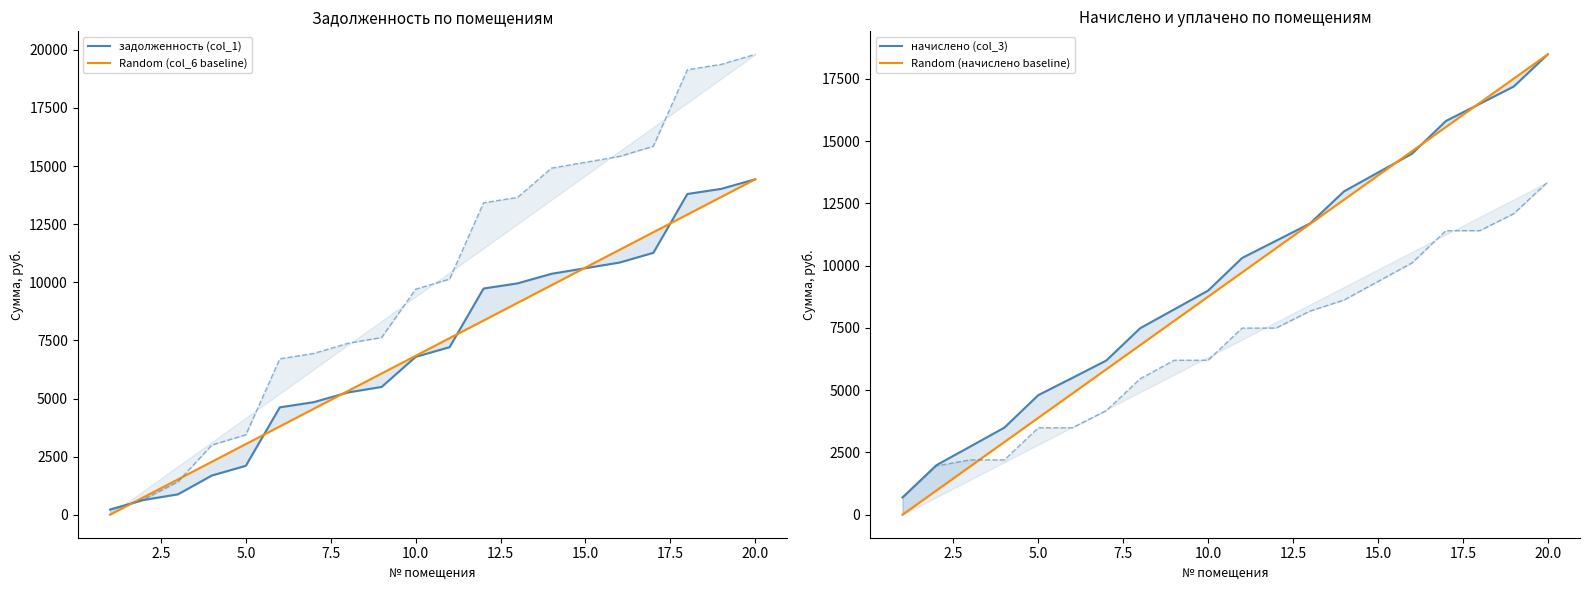

What is the value of the Random (col_6 baseline) point at the 8th from the left?

5317.6